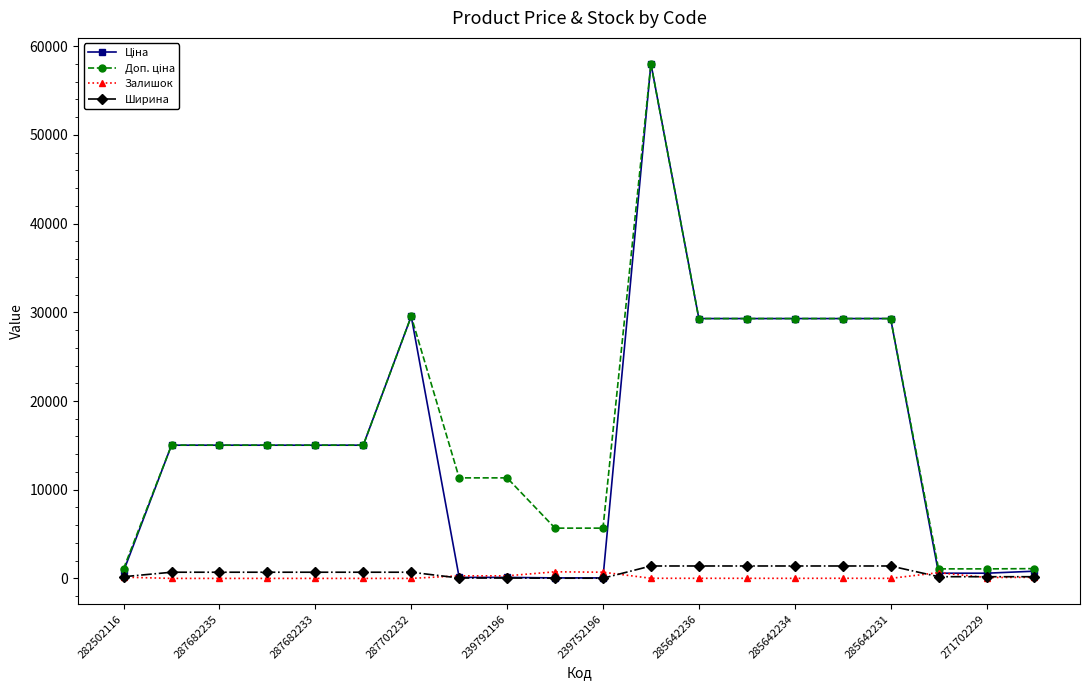

How many categories are shown in the chart?

20